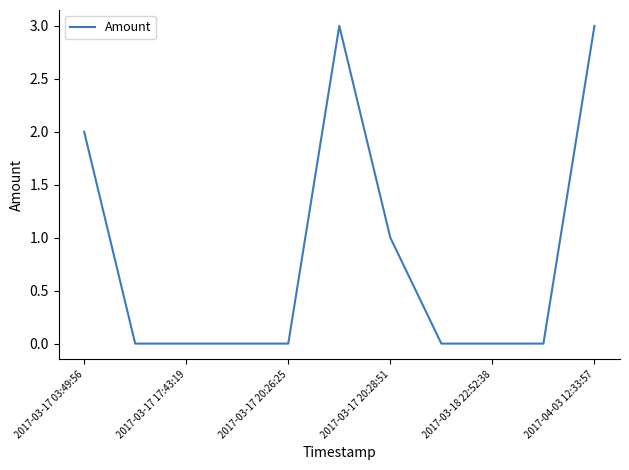

What is the difference between the maximum and minimum values?

3